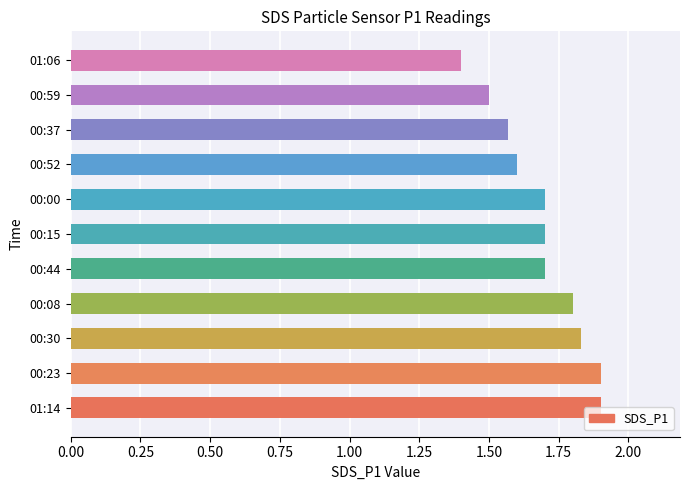

True or false: the data shows 0.9 at 00:59.

False